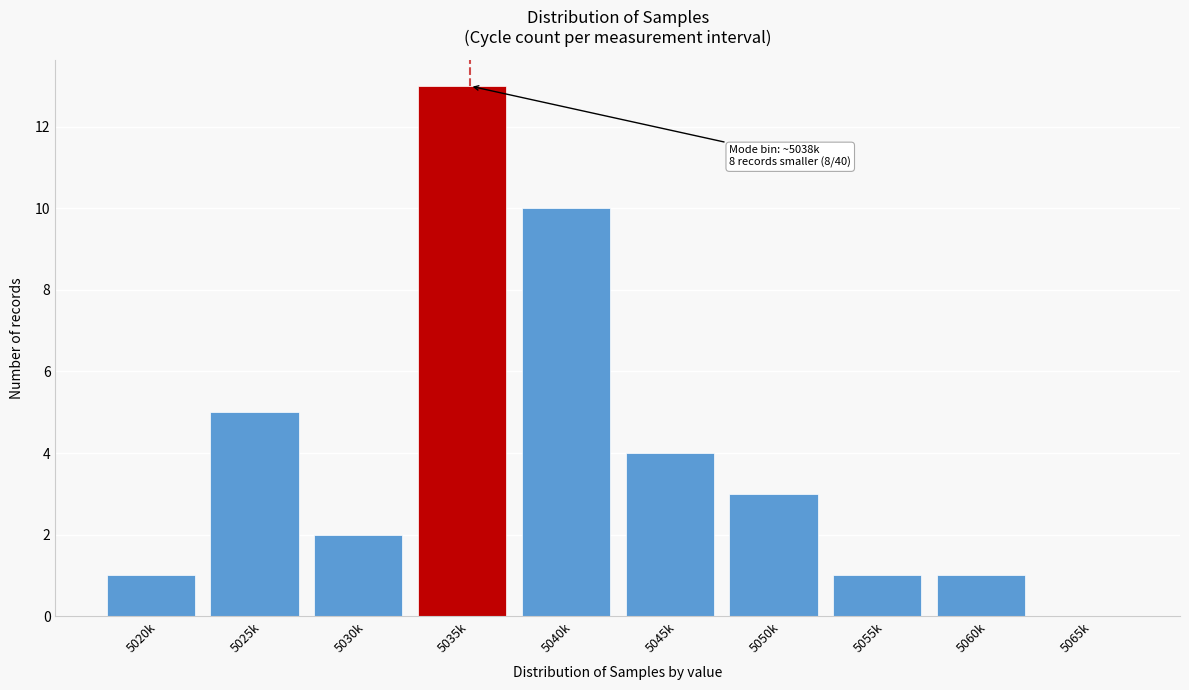

Reading right to left, what are all the values shown in this chart?

5065k=0	5060k=1	5055k=1	5050k=3	5045k=4	5040k=10	5035k=13	5030k=2	5025k=5	5020k=1